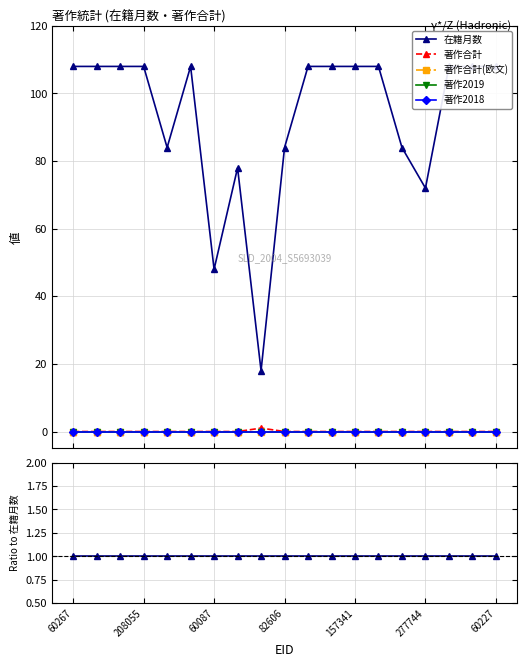

What are all the series names shown in the legend?

在籍月数, 著作合計, 著作合計(欧文), 著作2019, 著作2018